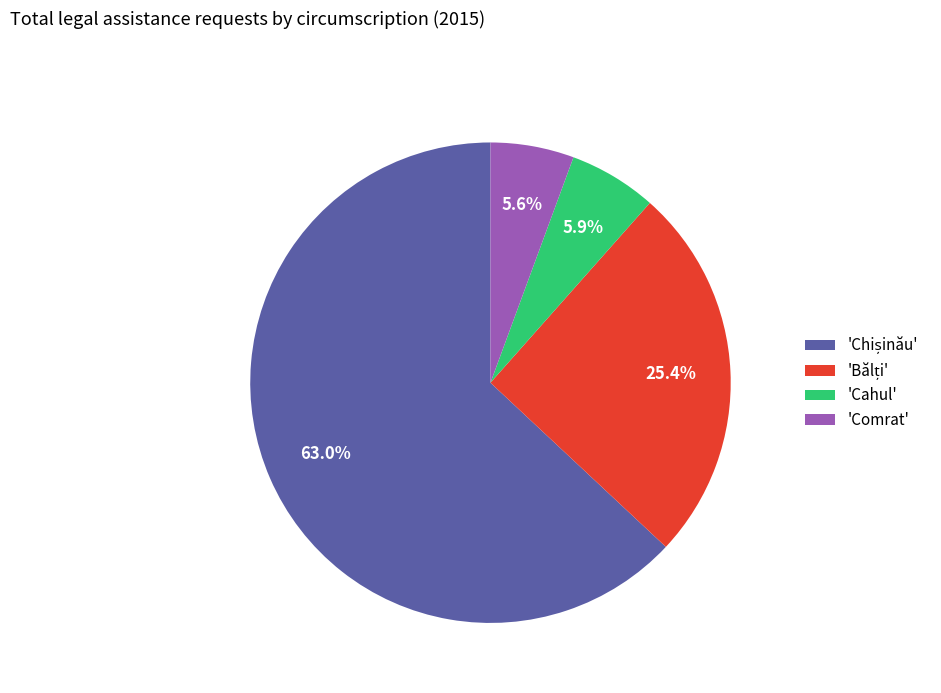

To the nearest percent, what is the difference between the largest and smallest slice percentages?

57%